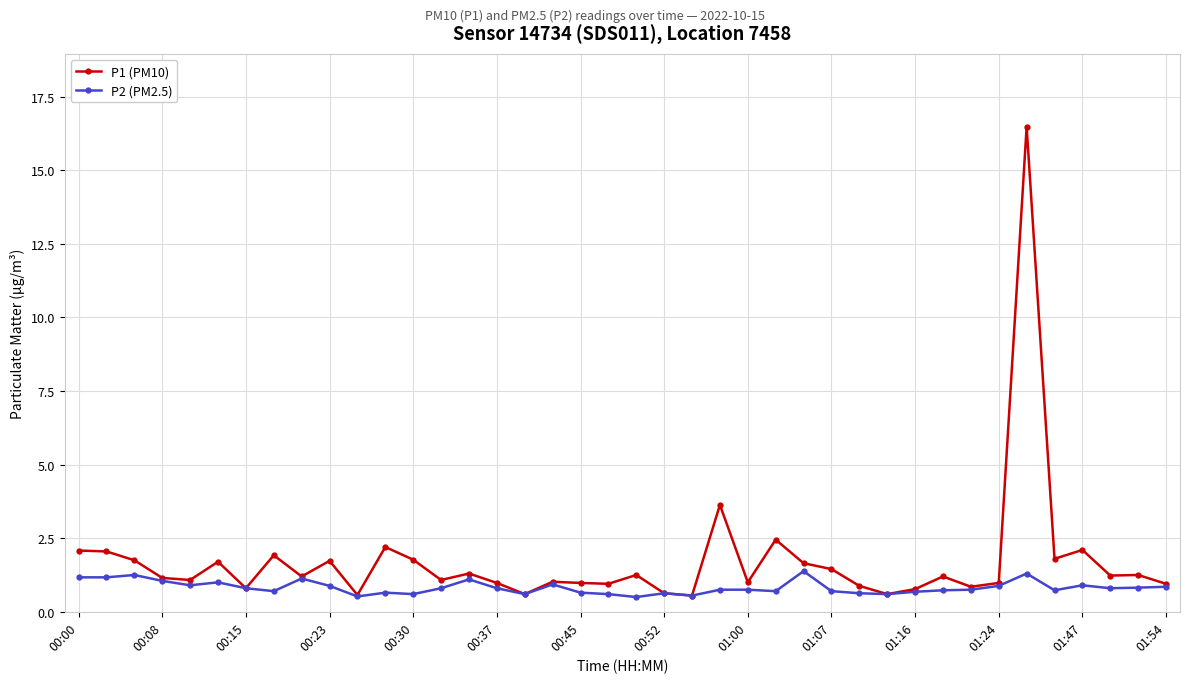

Rank the series by their average value, from lowest to highest.

P2 (PM2.5), P1 (PM10)